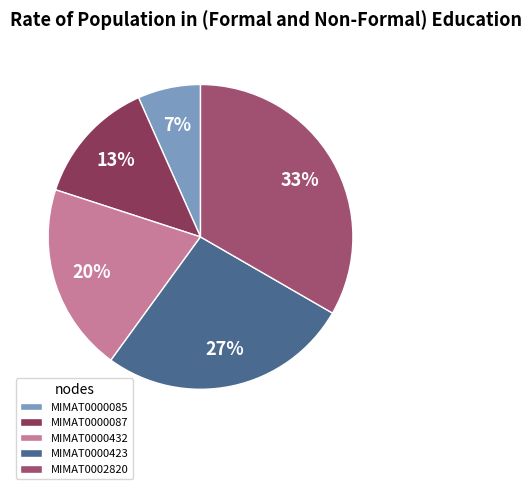

To the nearest percent, what percentage of the pie is MIMAT0000423?

27%